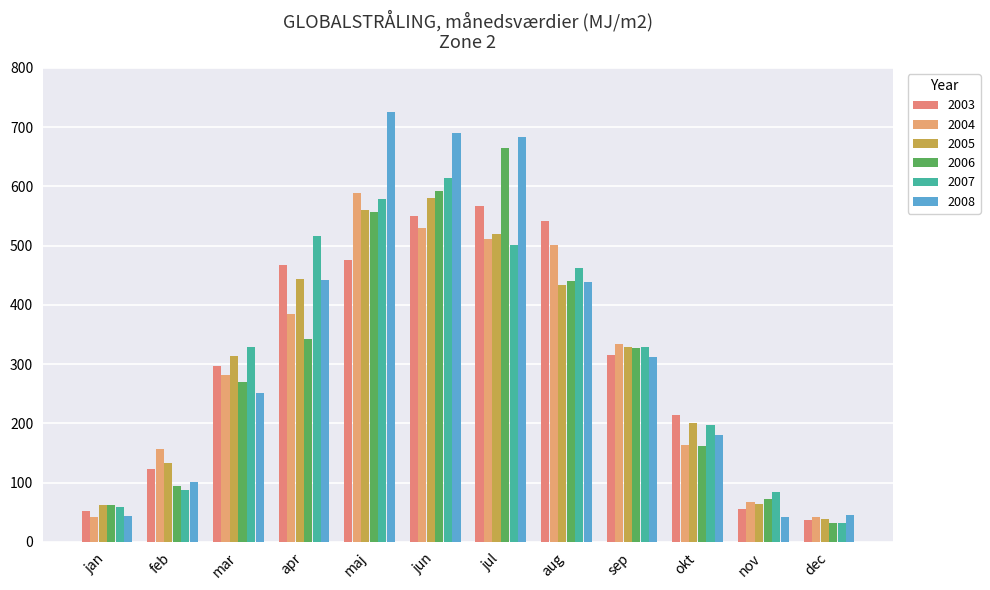

Reading right to left, list all the values displayed in this chart.

2003: dec=37.5	nov=56.2	okt=214.4	sep=315.9	aug=541.3	jul=567.0	jun=549.5	maj=475.6	apr=466.5	mar=297.5	feb=122.4	jan=52.0
2004: dec=41.3	nov=66.6	okt=162.7	sep=334.8	aug=501.1	jul=510.5	jun=529.4	maj=588.3	apr=385.0	mar=282.3	feb=157.0	jan=41.2
2005: dec=39.2	nov=64.5	okt=200.6	sep=328.2	aug=434.1	jul=519.4	jun=579.7	maj=560.0	apr=443.8	mar=313.9	feb=132.5	jan=62.8
2006: dec=31.2	nov=71.9	okt=162.1	sep=327.2	aug=440.7	jul=664.0	jun=592.0	maj=556.0	apr=342.2	mar=269.2	feb=95.0	jan=63.1
2007: dec=31.5	nov=84.4	okt=196.8	sep=328.2	aug=462.9	jul=501.6	jun=614.2	maj=578.7	apr=515.9	mar=329.6	feb=87.2	jan=58.4
2008: dec=45.2	nov=42.2	okt=181.2	sep=312.1	aug=439.4	jul=683.6	jun=689.4	maj=724.8	apr=441.8	mar=250.5	feb=101.2	jan=42.9